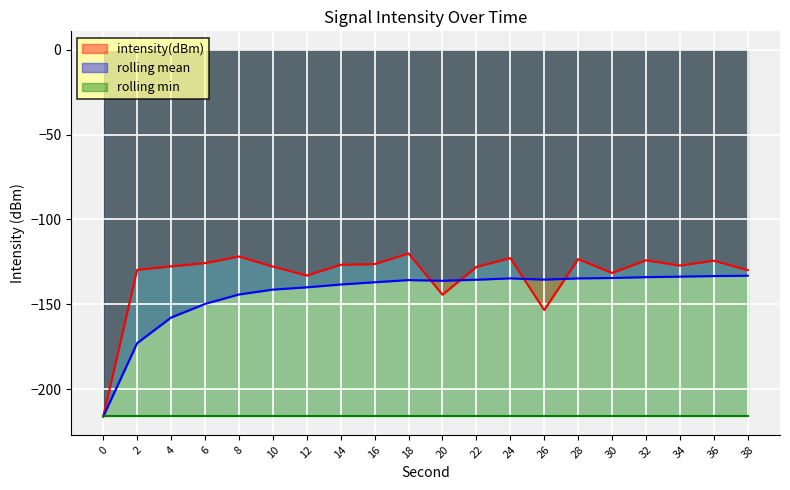

At which label is intensity(dBm) closest to -168?

26